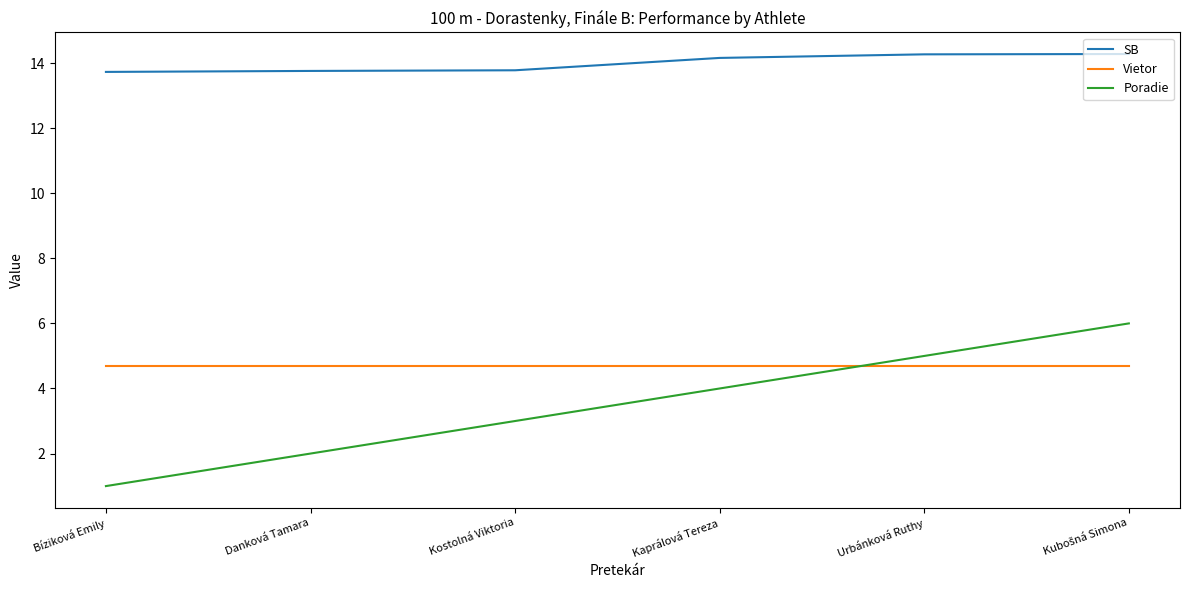

Which series has the widest spread of values?

Poradie